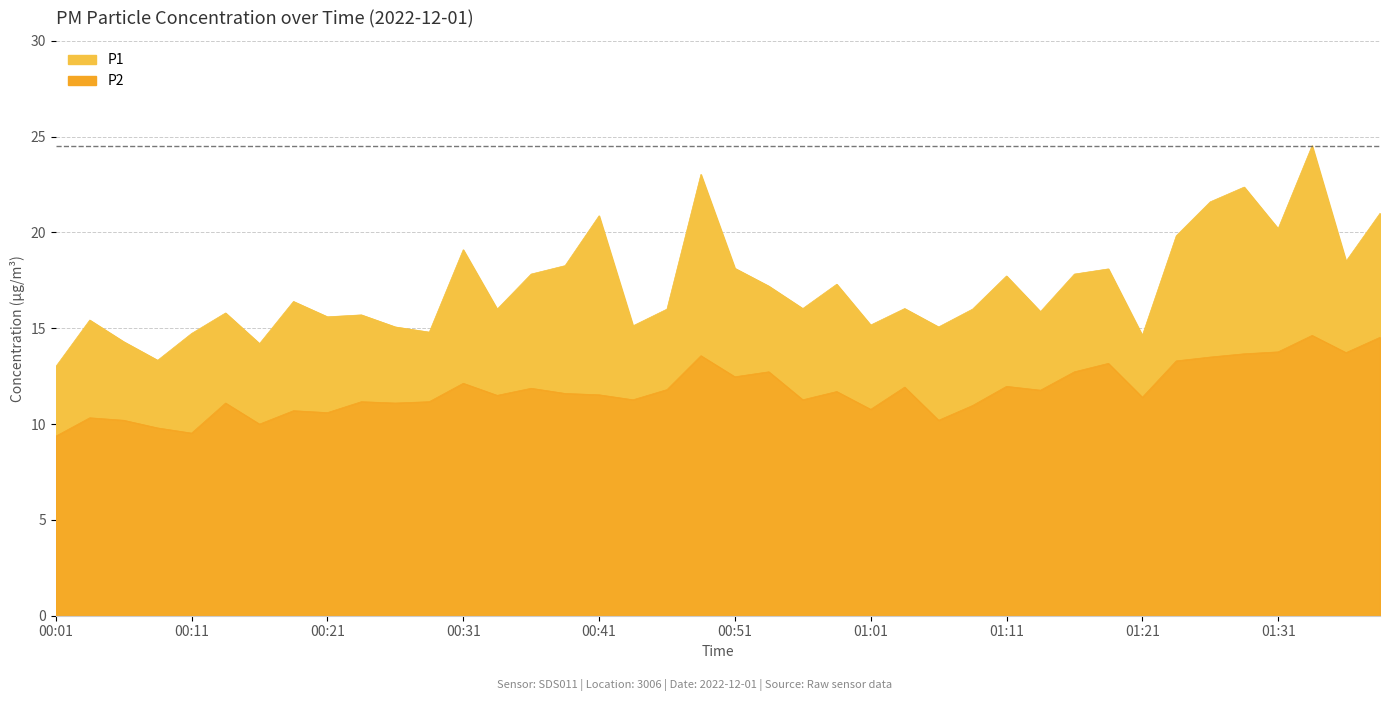

Where is the first local minimum for P2?

00:11